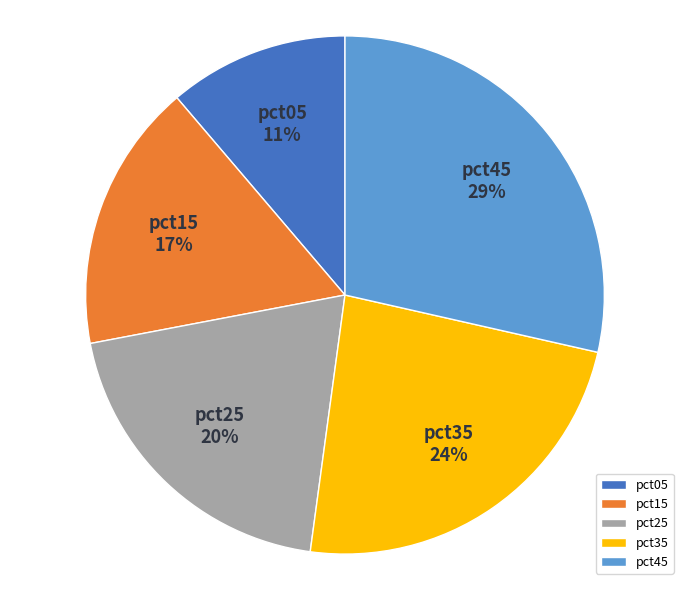

True or false: pct05 accounts for 11% of the total.

True